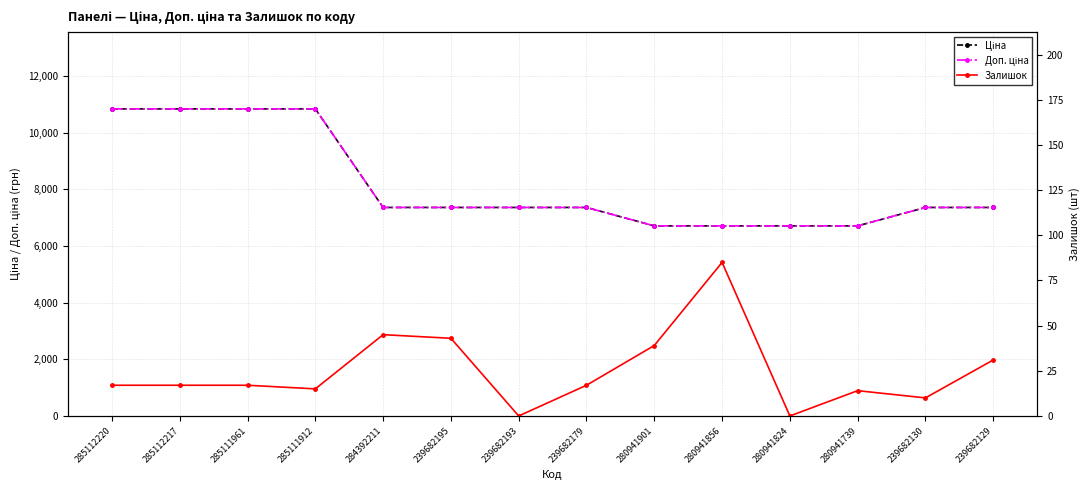

What are all the series names shown in the legend?

Ціна, Доп. ціна, Залишок